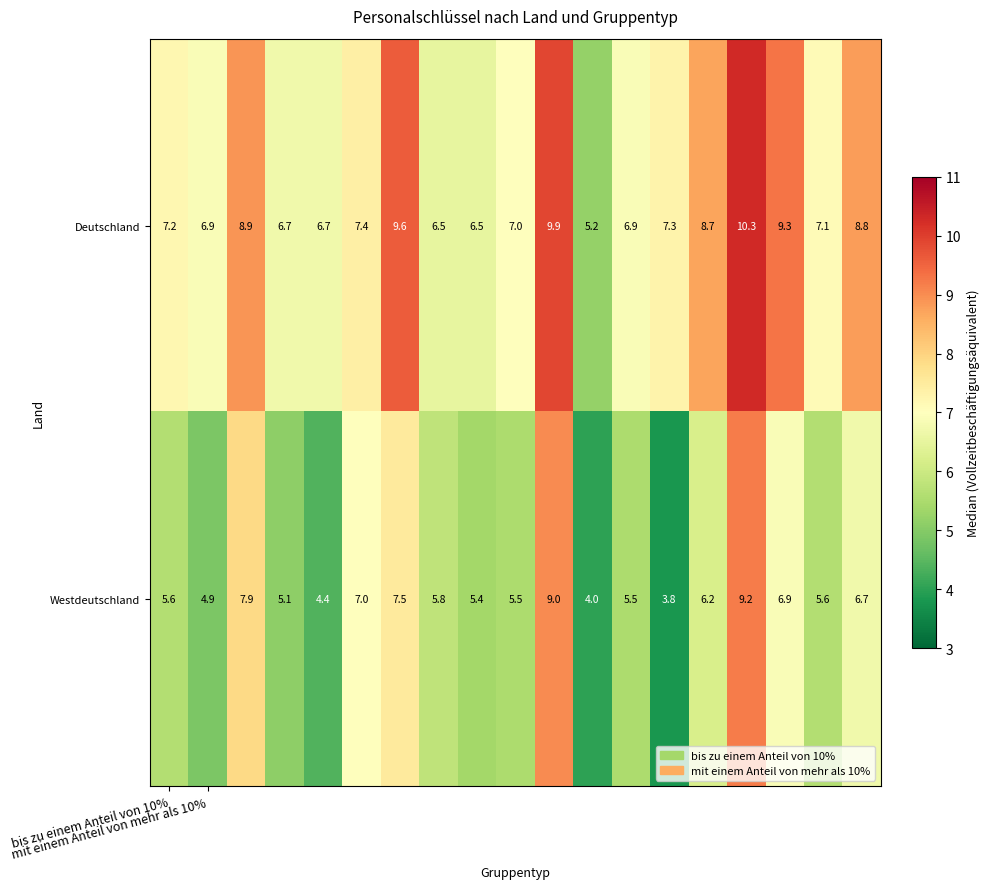

What is the highest value of the Westdeutschland series?

9.2